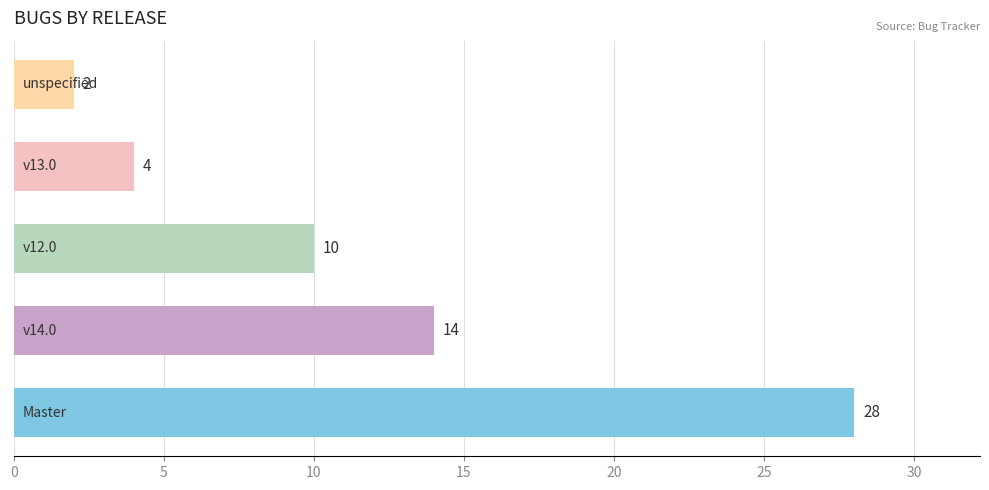

Does the chart contain any negative values?

No